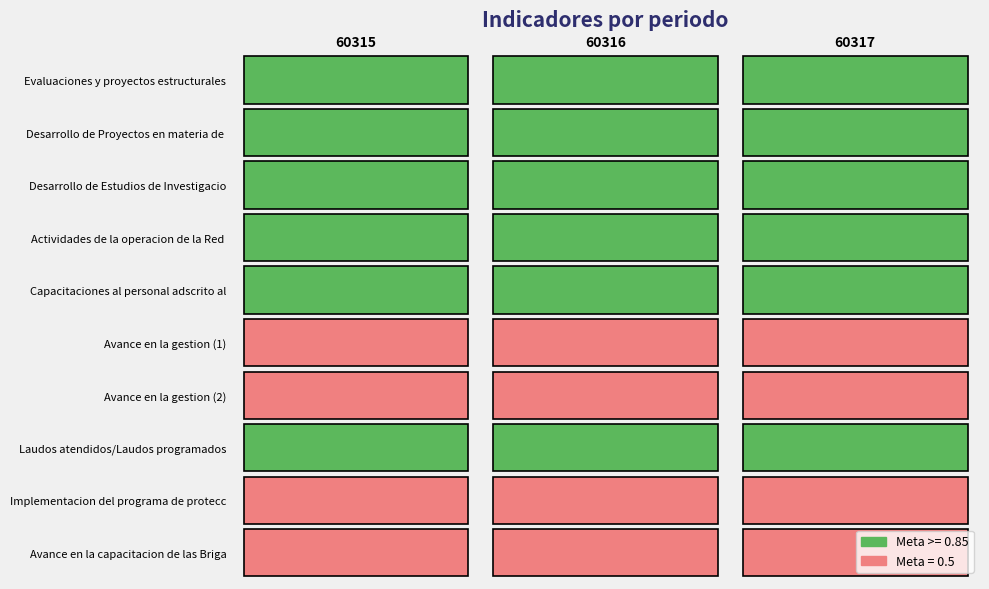

Reading left to right, extract all data points from this chart.

Evaluaciones y proyectos estructurales: 60315=0.8	60316=0.8	60317=0.8
Desarrollo de Proyectos en materia de s: 60315=0.8	60316=0.8	60317=0.8
Desarrollo de Estudios de Investigacion: 60315=0.8	60316=0.8	60317=0.8
Actividades de la operacion de la Red A: 60315=0.8	60316=0.8	60317=0.8
Capacitaciones al personal adscrito al: 60315=0.8	60316=0.8	60317=0.8
Avance en la gestion (1): 60315=0.5	60316=0.5	60317=0.5
Avance en la gestion (2): 60315=0.5	60316=0.5	60317=0.5
Laudos atendidos/Laudos programados: 60315=1.0	60316=1.0	60317=1.0
Implementacion del programa de protecci: 60315=0.5	60316=0.5	60317=0.5
Avance en la capacitacion de las Brigad: 60315=0.5	60316=0.5	60317=0.5